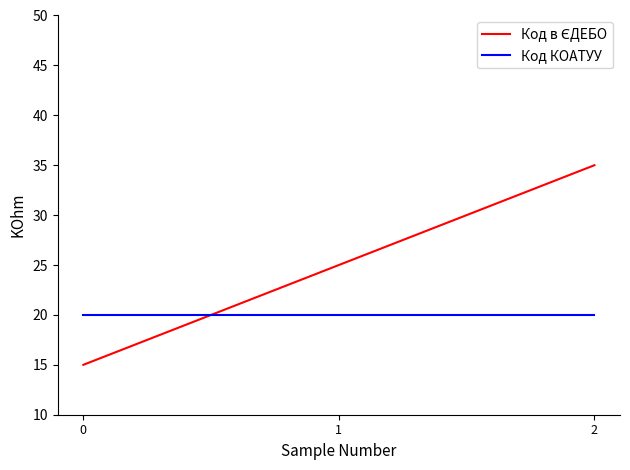

What is the maximum value shown in the chart?

35